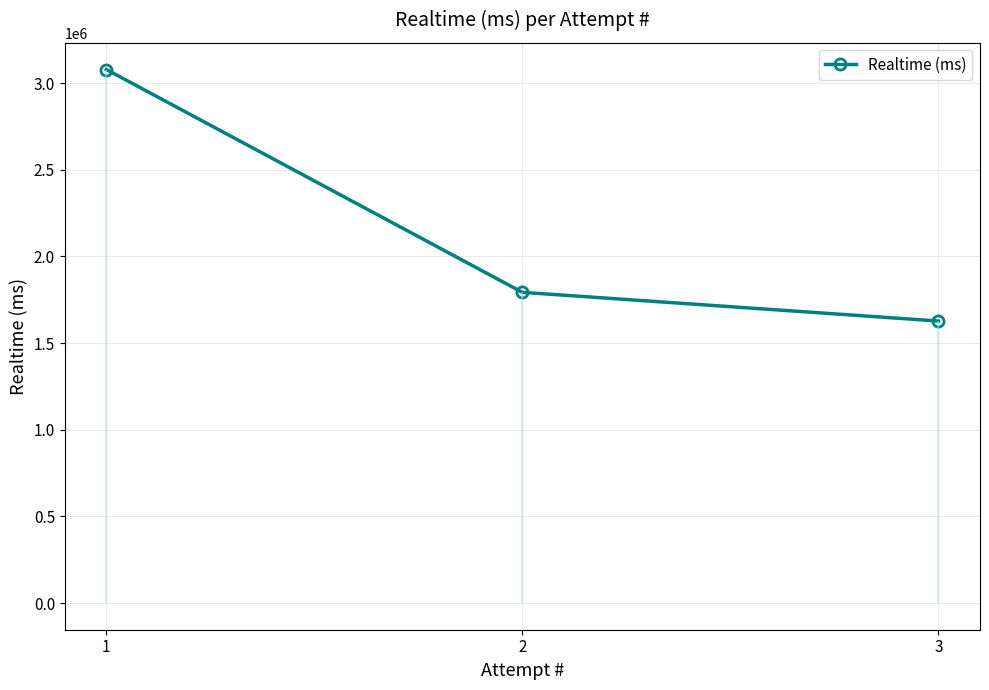

Which label corresponds to the smallest value in the chart?

3